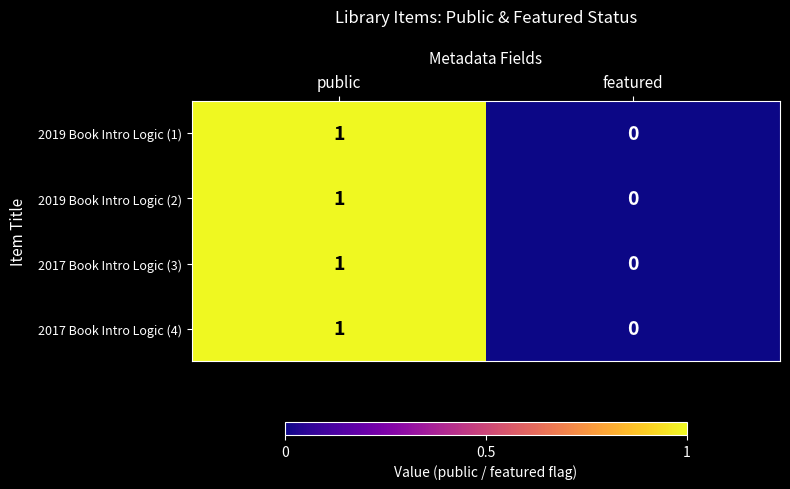

Where is 2019 Book Intro Logic (2) nearest to the value 0?

featured